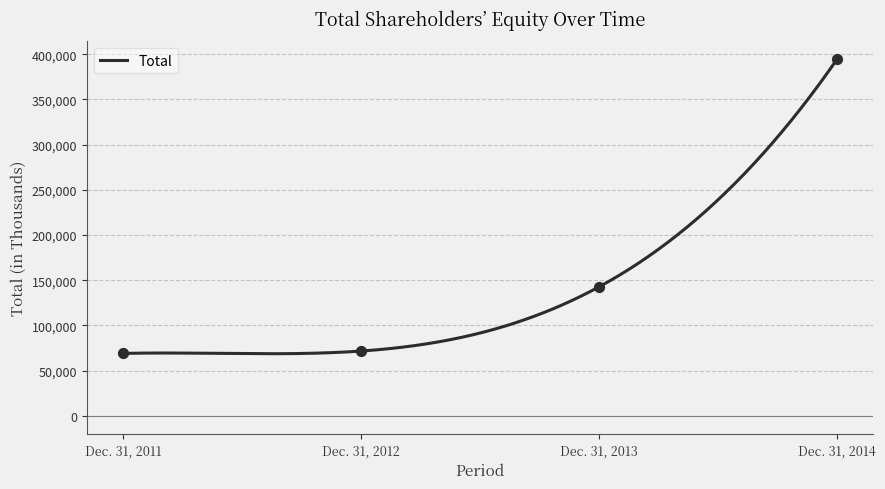

What is the change in value from Dec. 31, 2011 to Dec. 31, 2012?

+2623